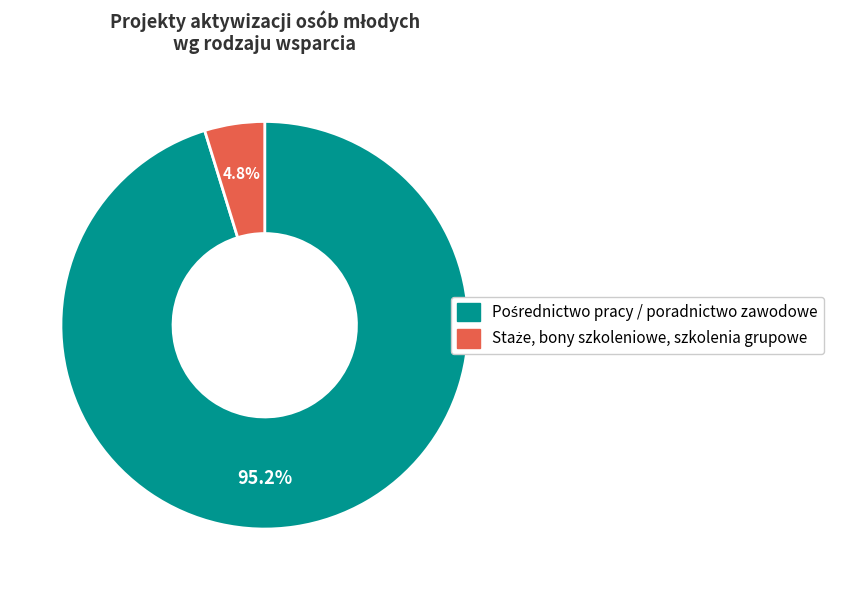

How many slices are in this pie chart?

2